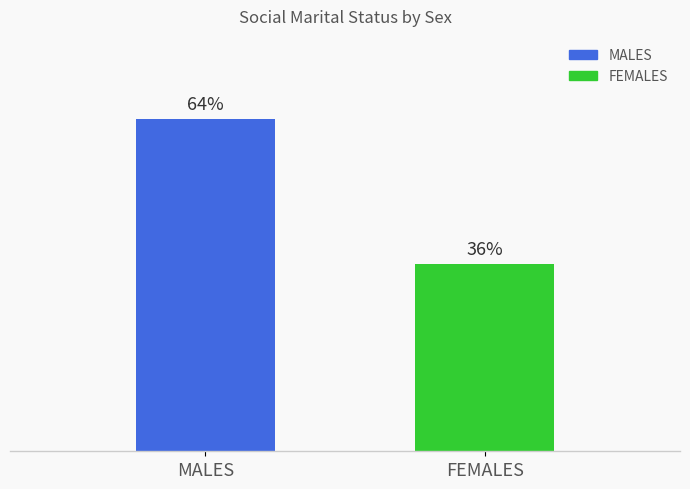

Does the chart contain stacked bars?

No